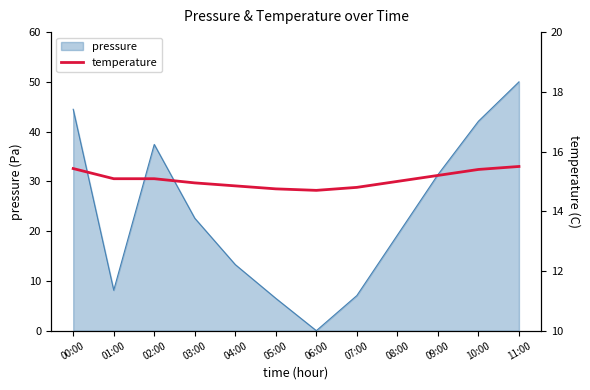

Which category has the highest value across all series?

11:00